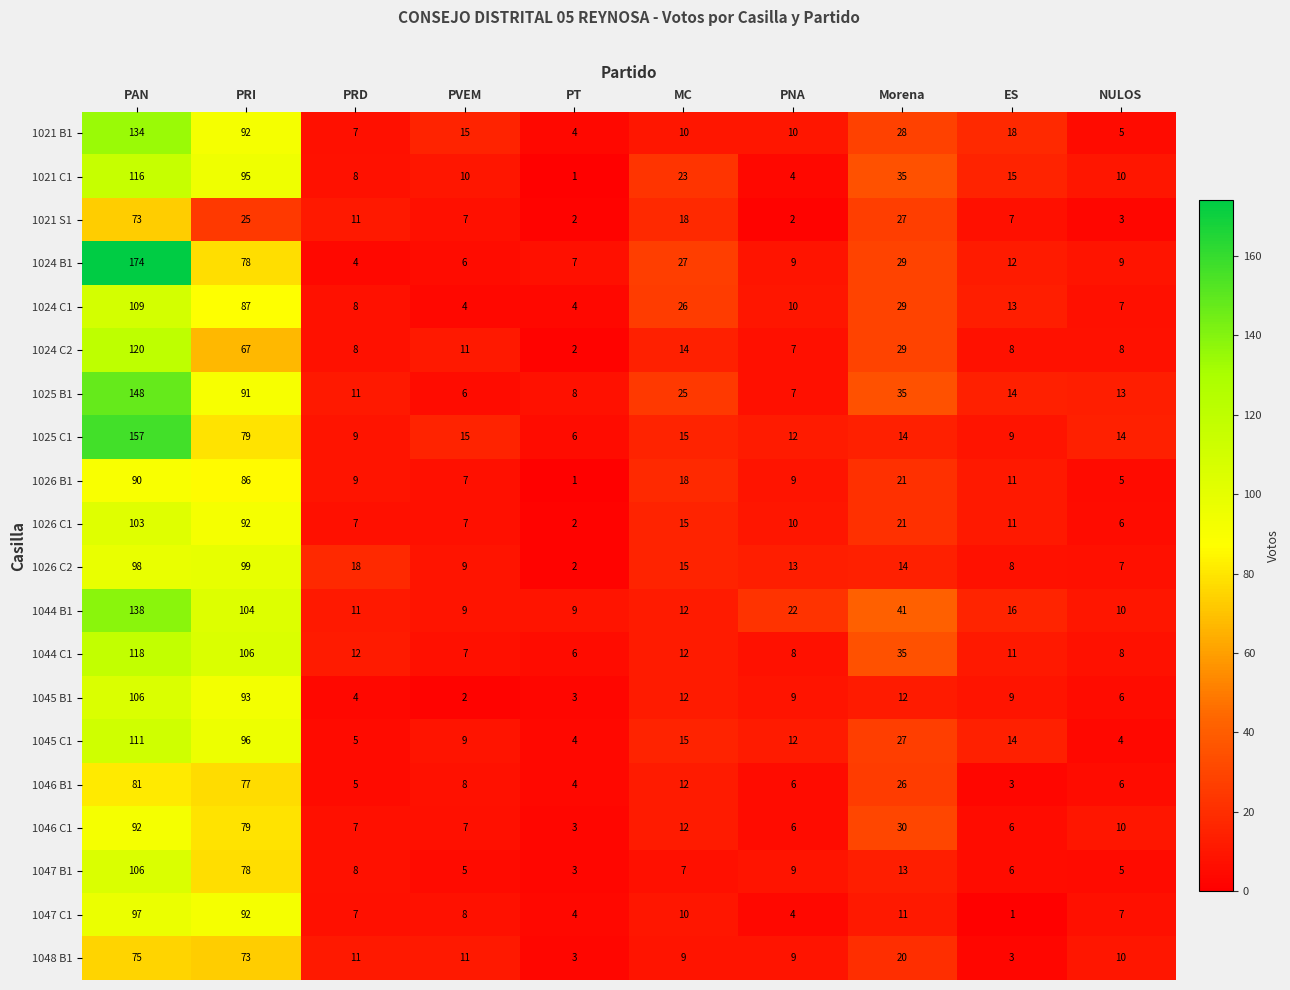

What is the maximum value shown in the chart?

174